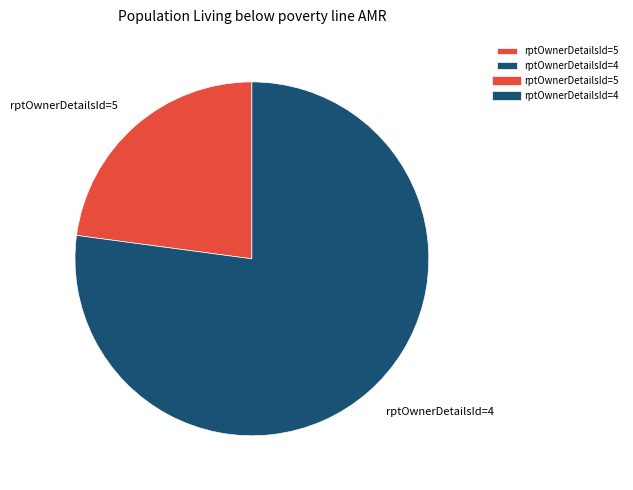

Between rptOwnerDetailsId=4 and rptOwnerDetailsId=5, which is larger?

rptOwnerDetailsId=4